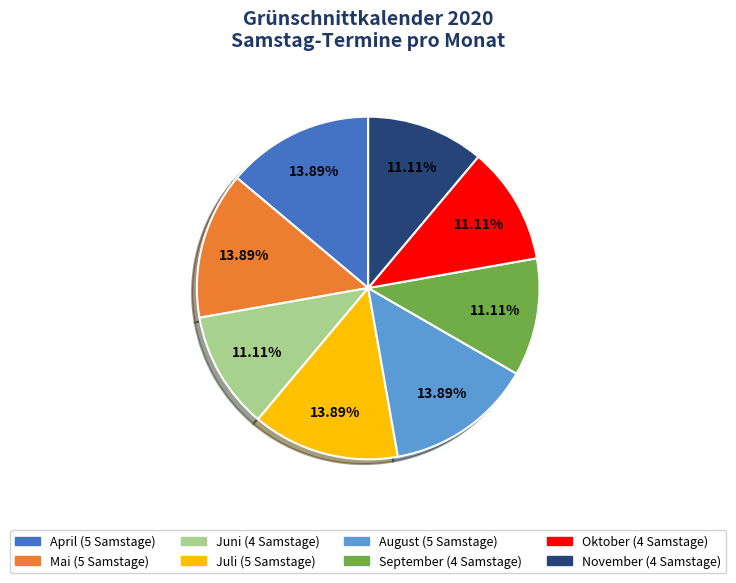

To the nearest percent, what is the difference between the largest and smallest slice percentages?

3%